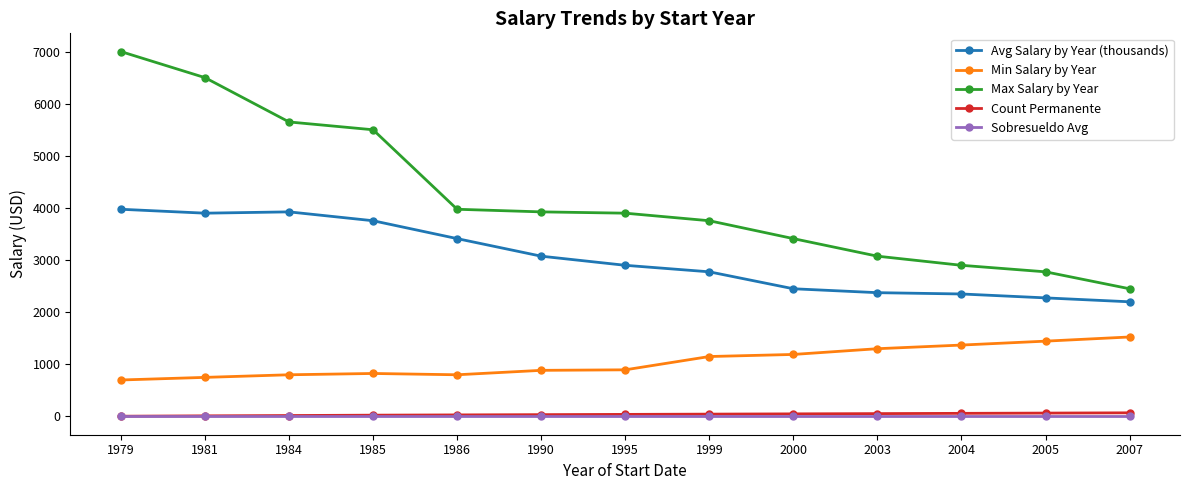

Which category has the highest value across all series?

1979